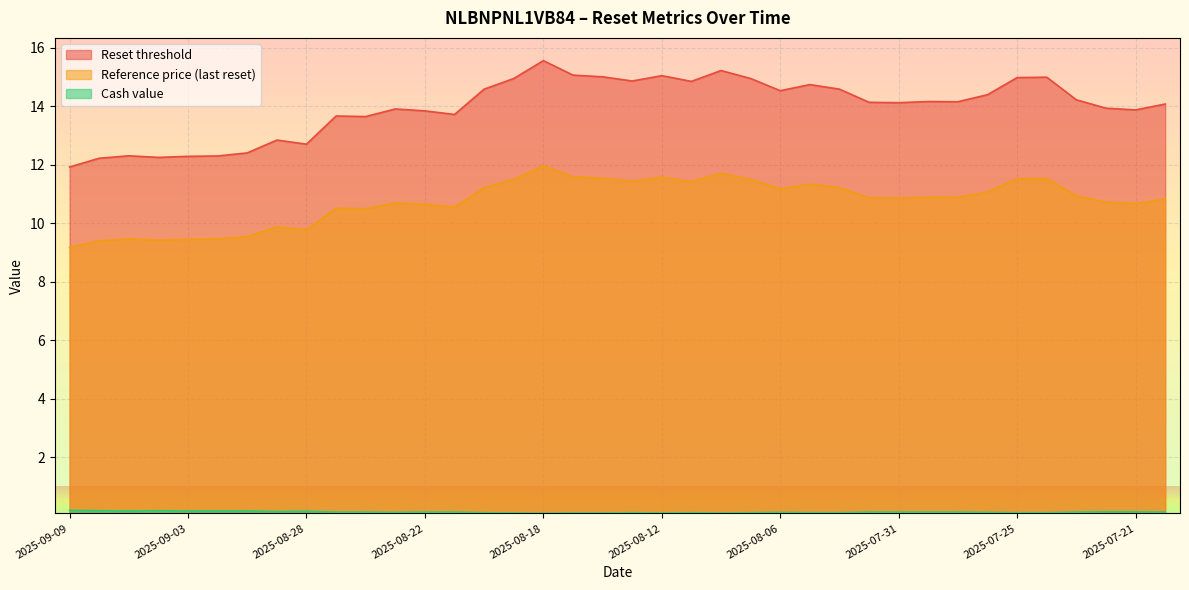

Reading left to right, extract all data points from this chart.

Reset threshold: 11.9	12.2	12.3	12.2	12.3	12.3	12.4	12.8	12.7	13.7	13.6	13.9	13.8	13.7	14.6	14.9	15.6	15.1	15.0	14.9	15.0	14.8	15.2	14.9	14.5	14.7	14.6	14.1	14.1	14.2	14.2	14.4	15.0	15.0	14.2	13.9	13.9	14.1
Reference price (last reset): 9.2	9.4	9.5	9.4	9.4	9.5	9.5	9.9	9.8	10.5	10.5	10.7	10.6	10.6	11.2	11.5	12.0	11.6	11.5	11.4	11.6	11.4	11.7	11.5	11.2	11.3	11.2	10.9	10.9	10.9	10.9	11.1	11.5	11.5	10.9	10.7	10.7	10.8
Cash value: 0.2	0.2	0.2	0.2	0.2	0.2	0.2	0.1	0.2	0.1	0.1	0.1	0.1	0.1	0.1	0.1	0.1	0.1	0.1	0.1	0.1	0.1	0.1	0.1	0.1	0.1	0.1	0.1	0.1	0.1	0.1	0.1	0.1	0.1	0.1	0.1	0.1	0.1